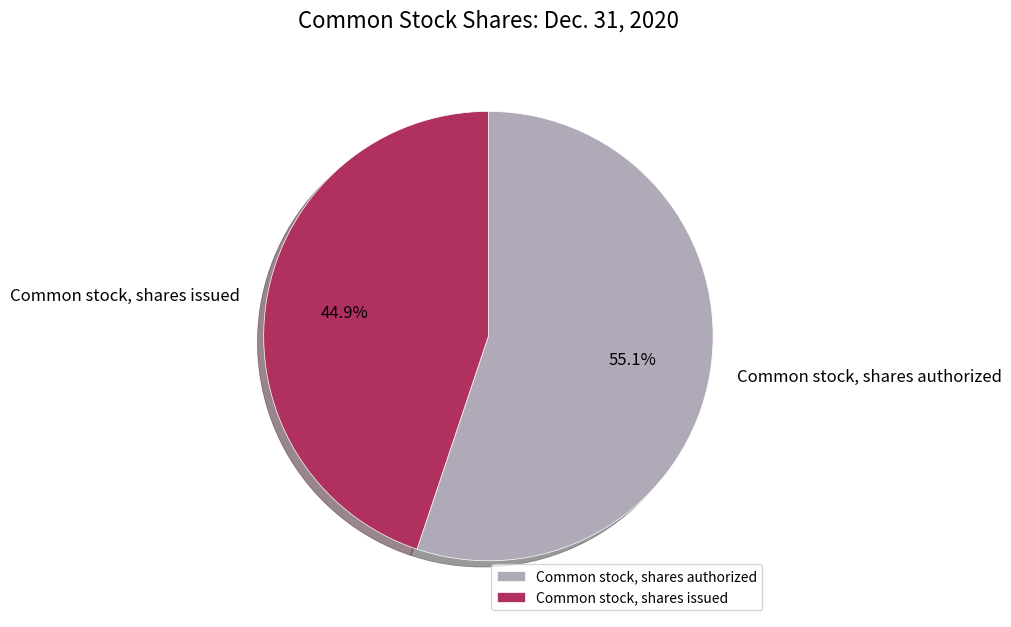

What percentage is NOT represented by Common stock, shares issued?

55.1%